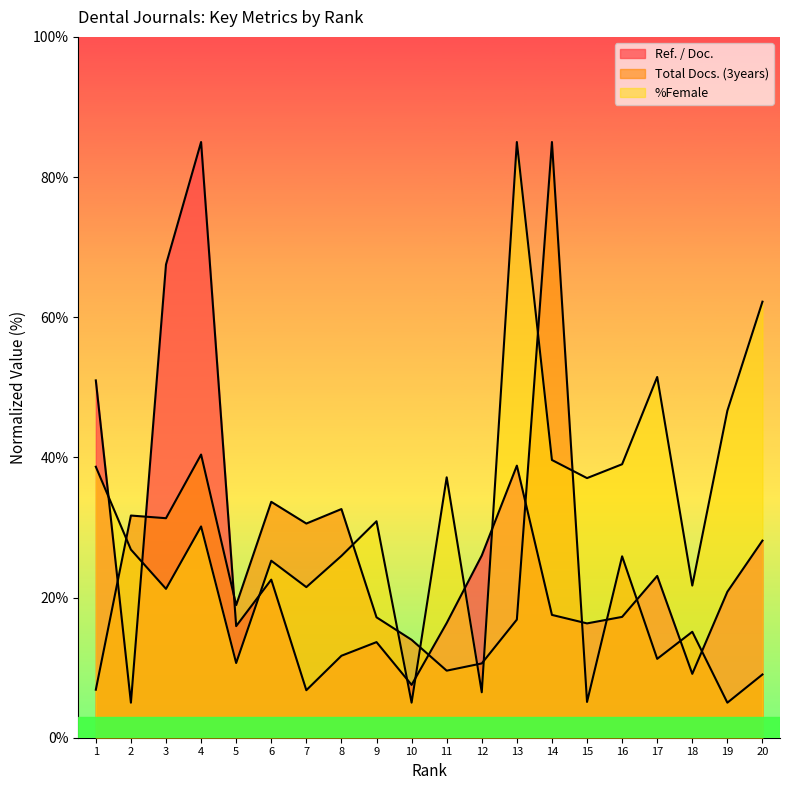

Where is the first local maximum for Ref. / Doc.?

4